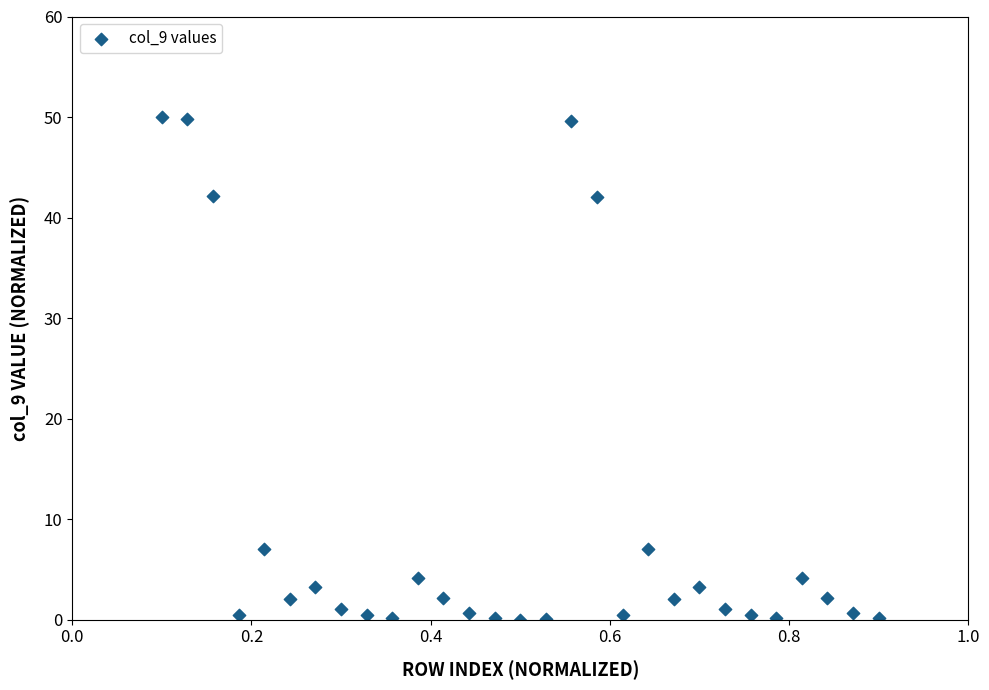

What is the range of X values (max minus min)?

0.8